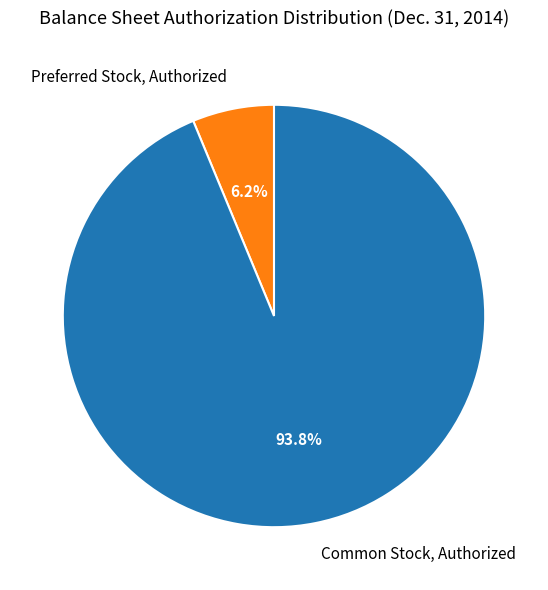

How many segments does this pie chart have?

2